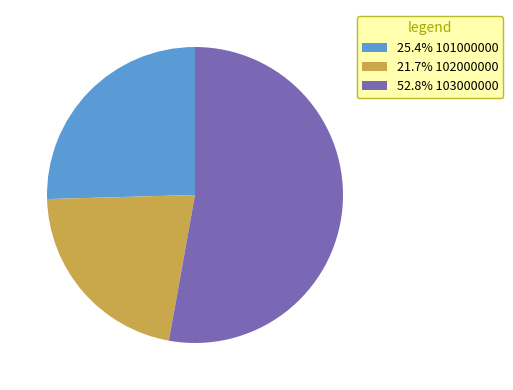

Do 25.4% 101000000 and 52.8% 103000000 together represent more than half of the pie?

Yes